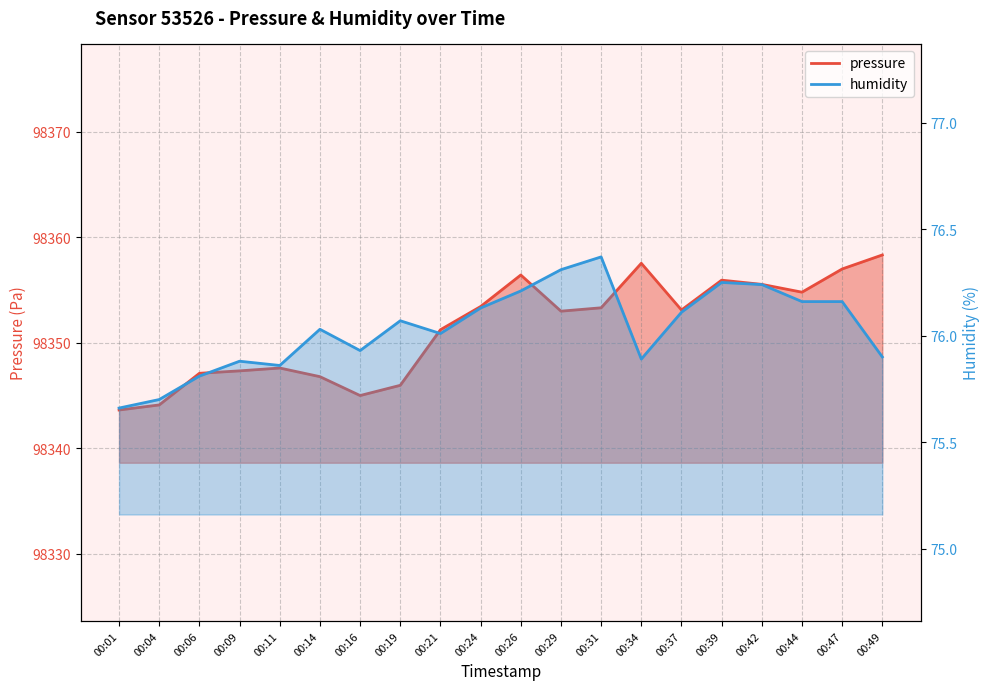

In pressure, how many points are higher than both neighbors (excluding endpoints)?

4